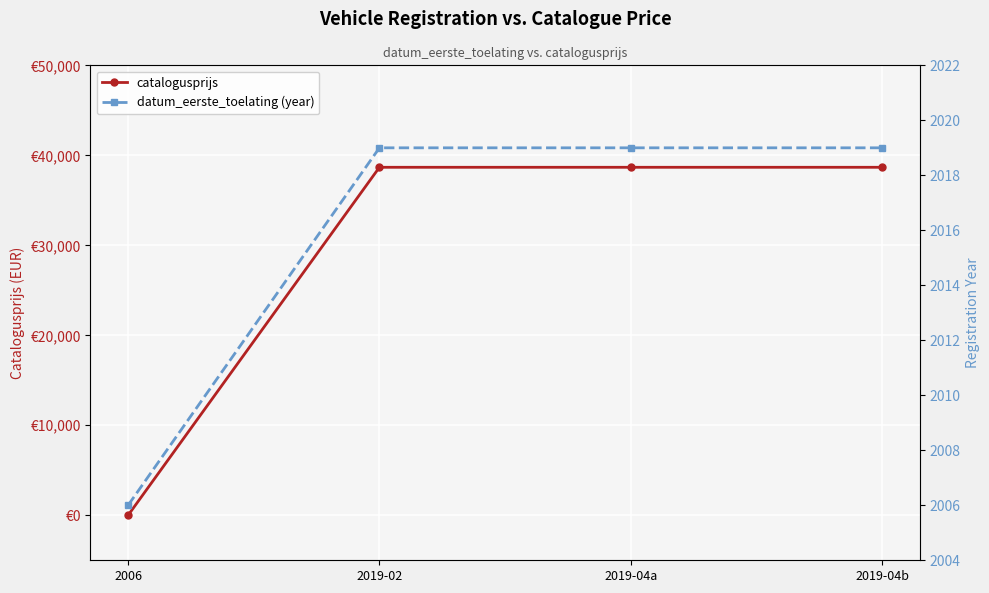

What is the difference between the second highest and minimum values in the datum_eerste_toelating (year) series?

13